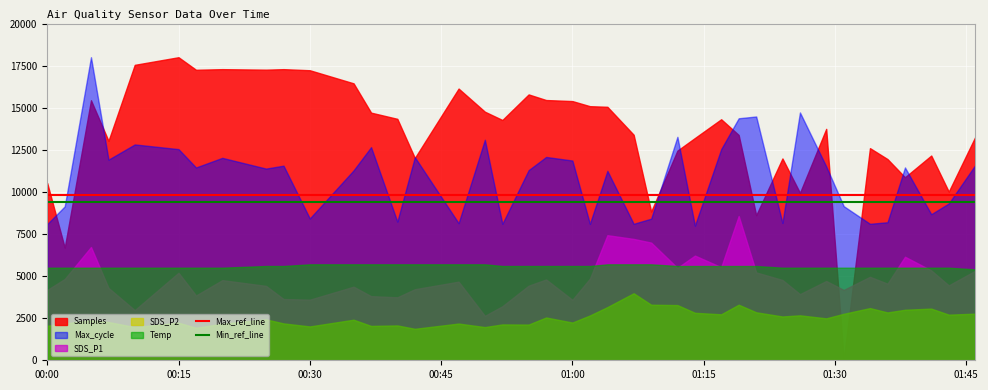

What is the sum of all Min_ref_line values?

376000